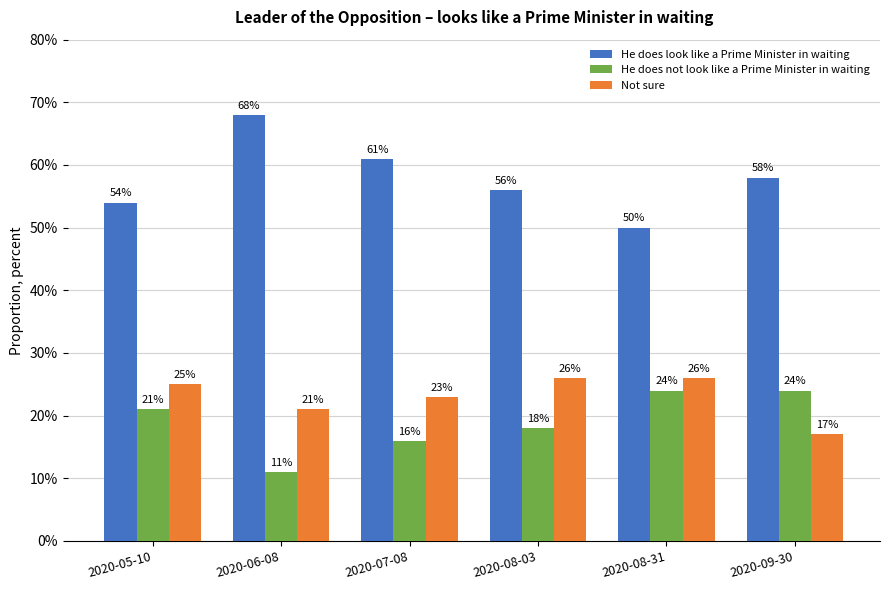

List the series in order of their peak value, highest first.

He does look like a Prime Minister in waiting, Not sure, He does not look like a Prime Minister in waiting